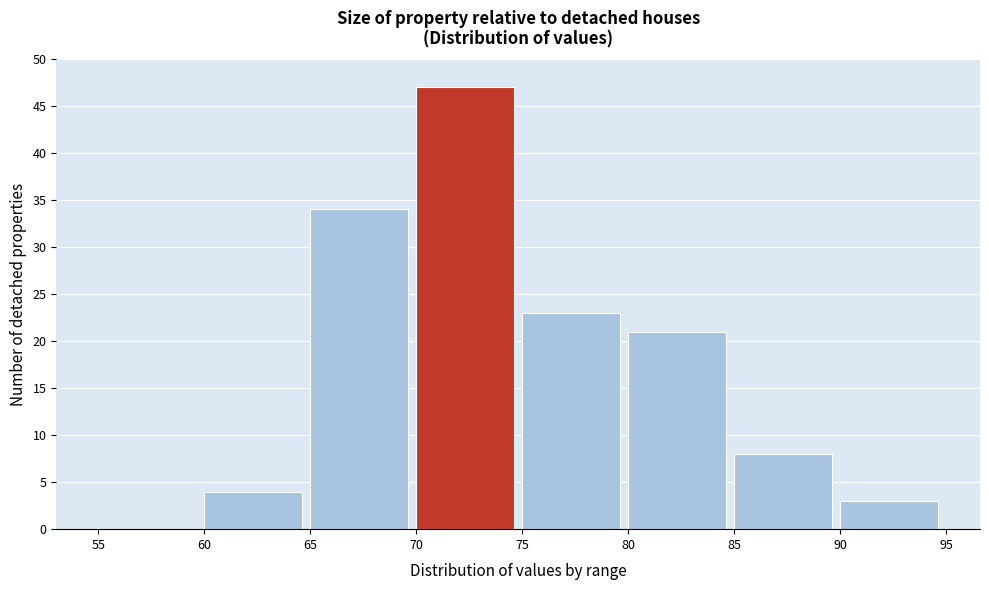

What is the height of the bar covering 85 to 90 on the x-axis? The values are not printed on the chart, so give them approximately, as read against the axis.

8